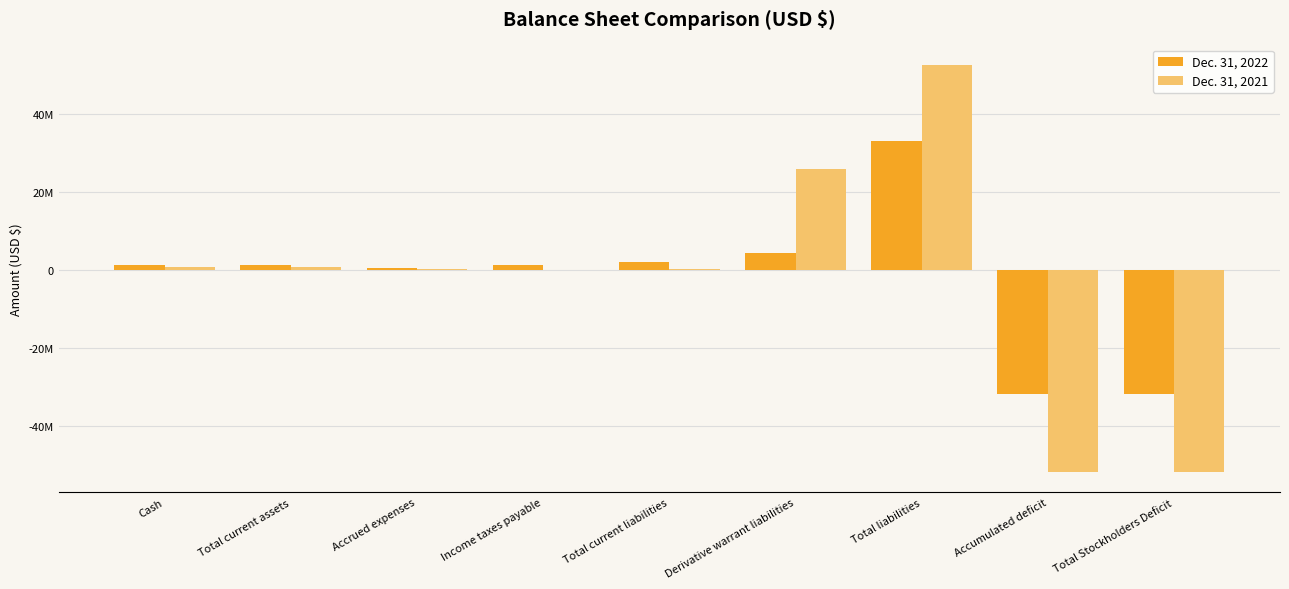

Between Total current assets and Accrued expenses, which series saw the biggest shift?

Dec. 31, 2022